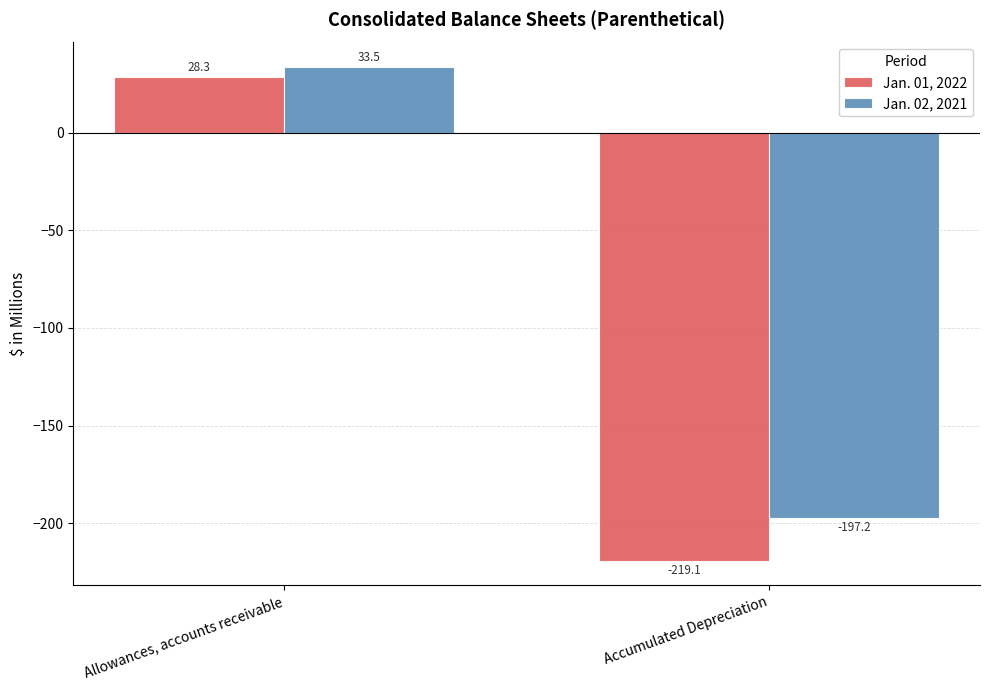

What is the sum of all Jan. 02, 2021 values?

-163.7